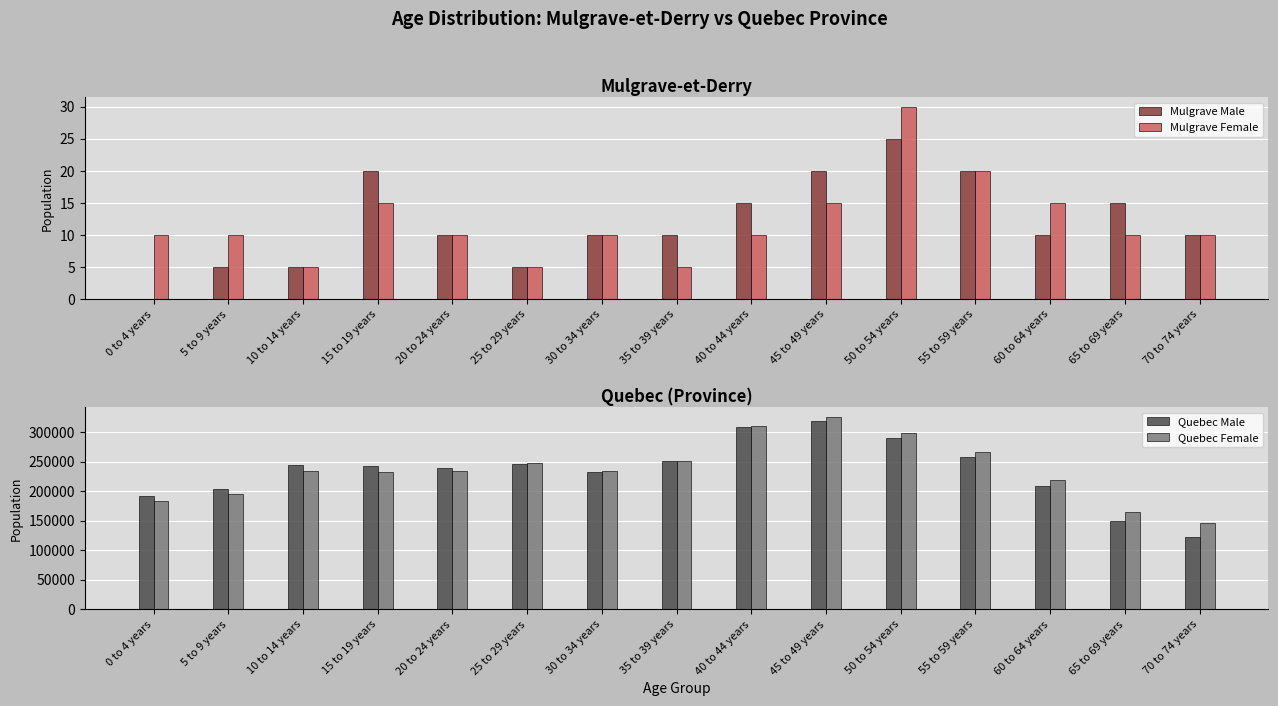

Is the value of Mulgrave Male at 45 to 49 years greater than the value of Mulgrave Female at 70 to 74 years?

Yes